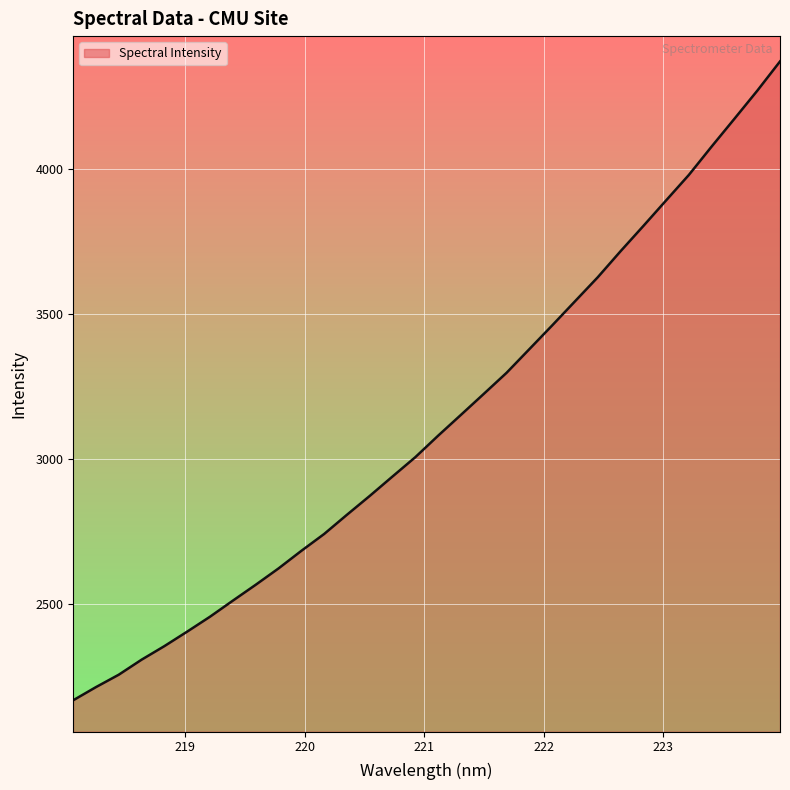

What is the difference between the maximum and minimum values?

2206.0